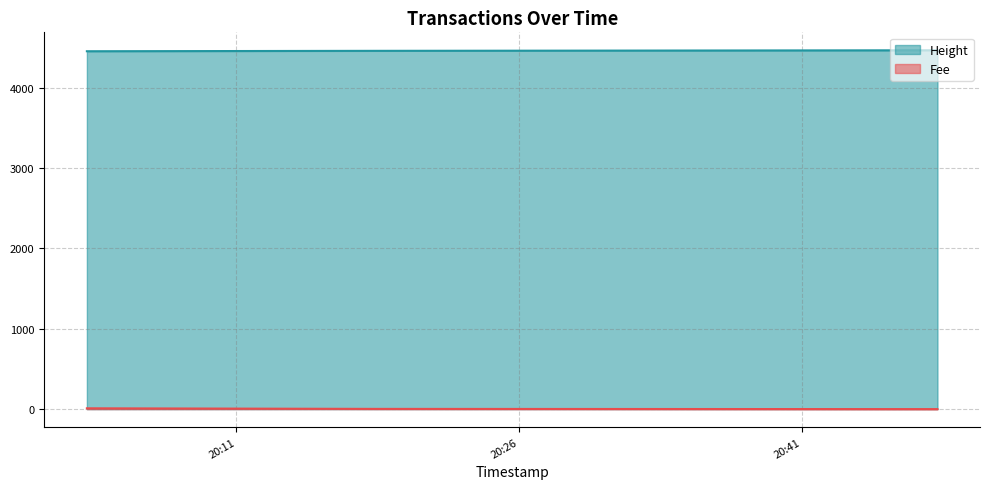

How many data points in Fee are less than 2?

1